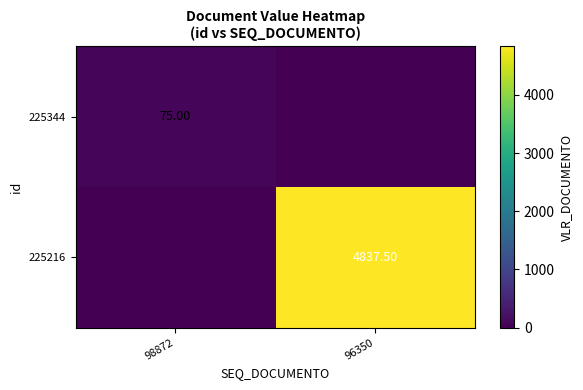

How many values in the 225216 series exceed 4837?

1